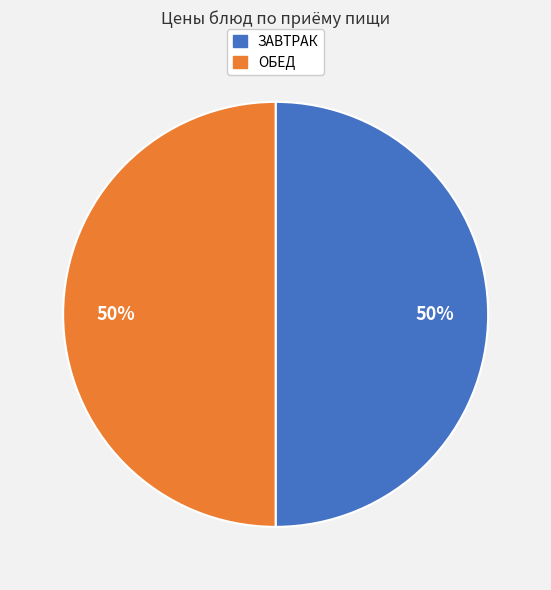

To the nearest percent, what is the average slice percentage?

50%